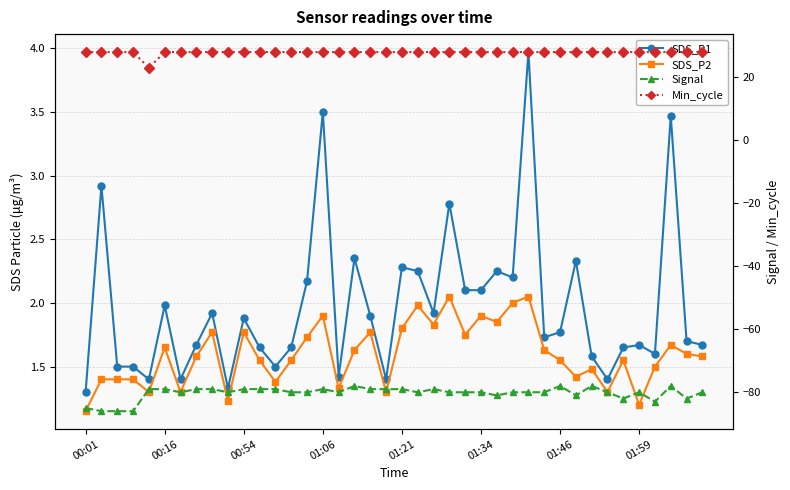

Count the Signal values in the range -80 to -79.

27